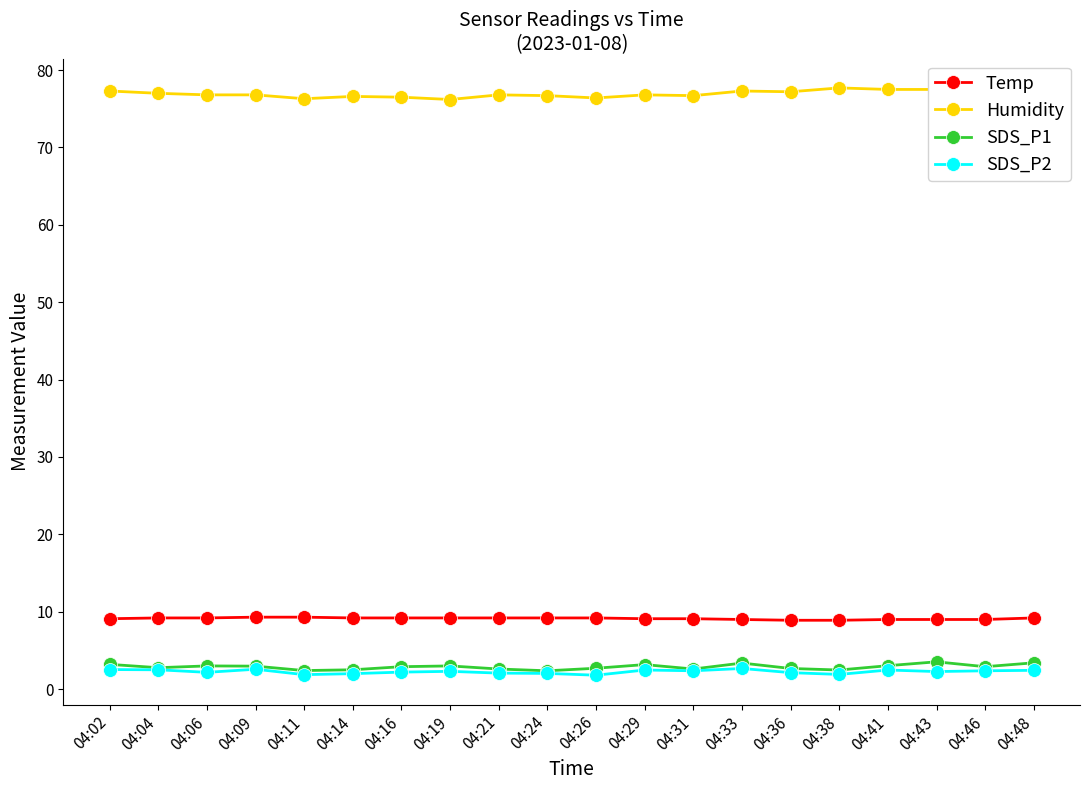

What value does the SDS_P2 series have at 04:19?

2.3